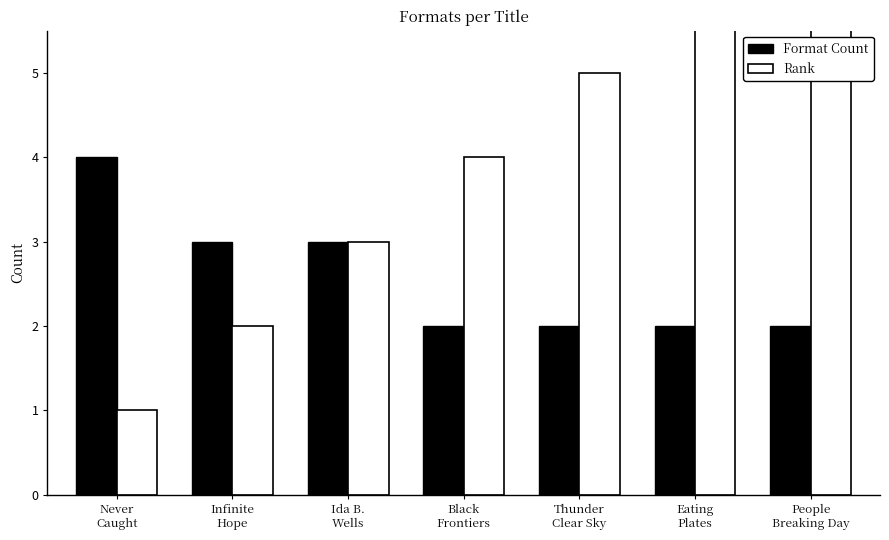

List the labels in order of Rank value, largest first.

People
Breaking Day, Eating
Plates, Thunder
Clear Sky, Black
Frontiers, Ida B.
Wells, Infinite
Hope, Never
Caught